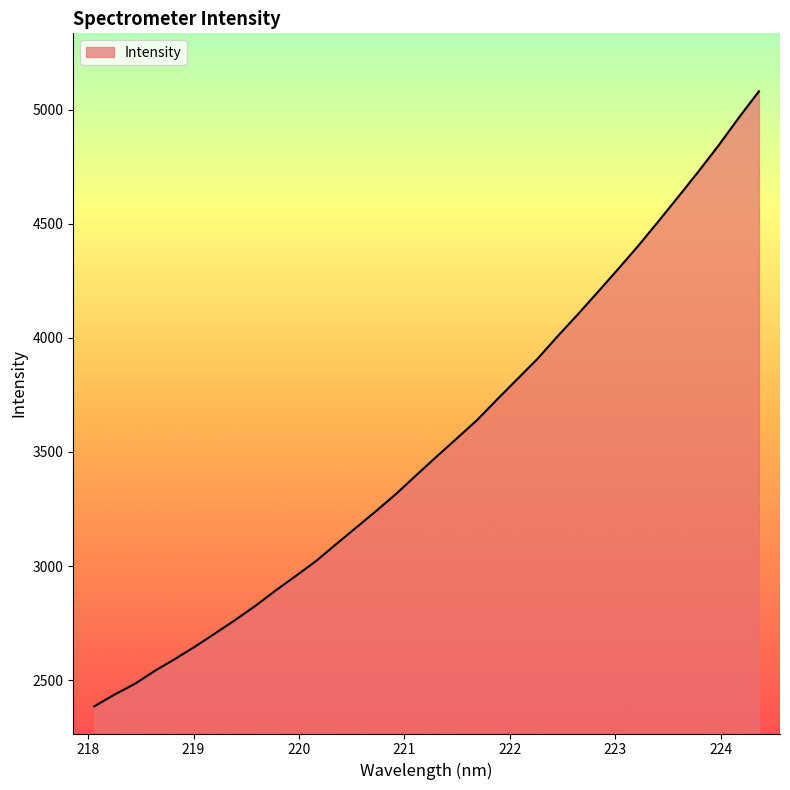

What is the smallest value displayed?

2385.4